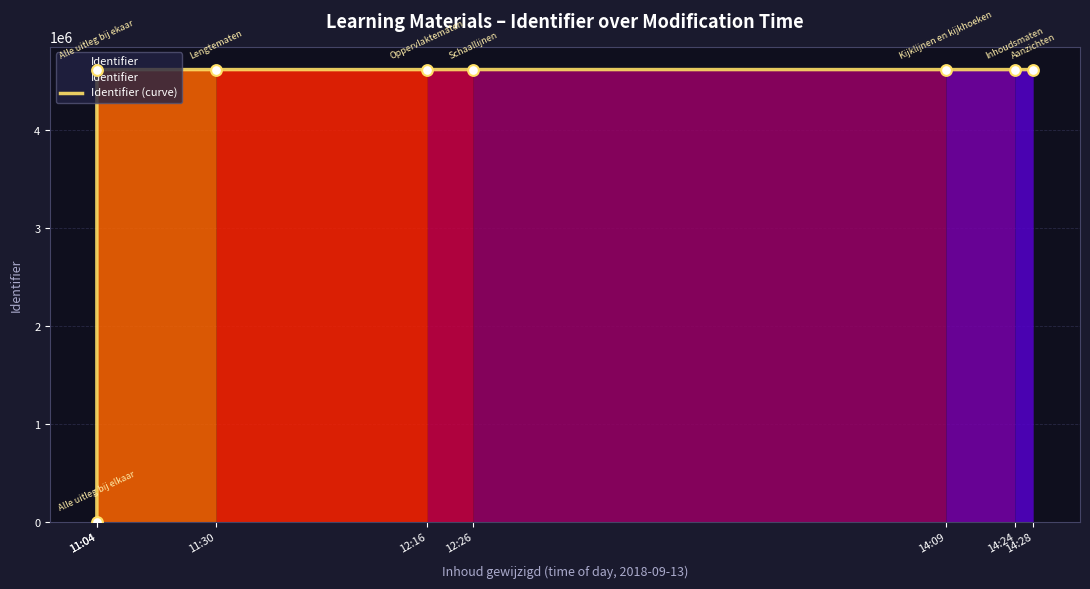

What is the ratio of the value at 14:28 to the value at 11:30?

1.0